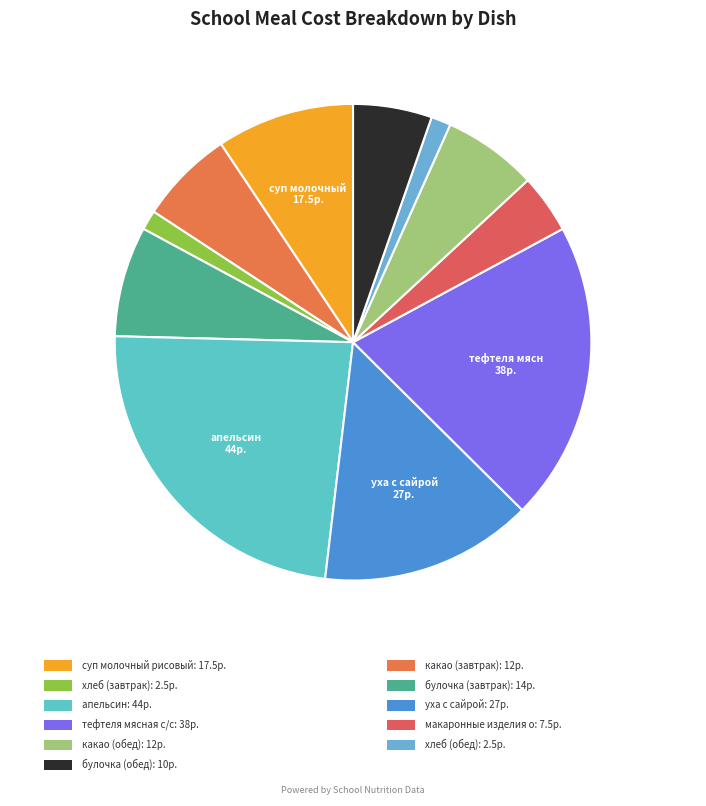

How many segments does this pie chart have?

11